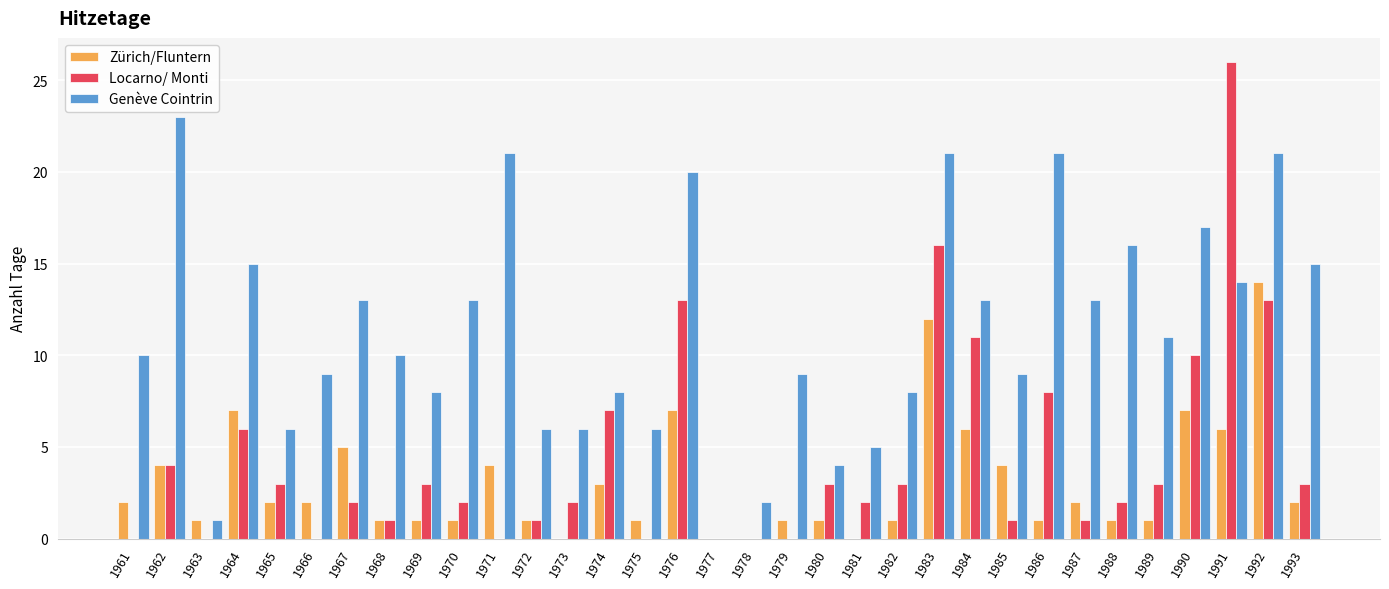

The Zürich/Fluntern series shows 1 at 1972. True or false?

True